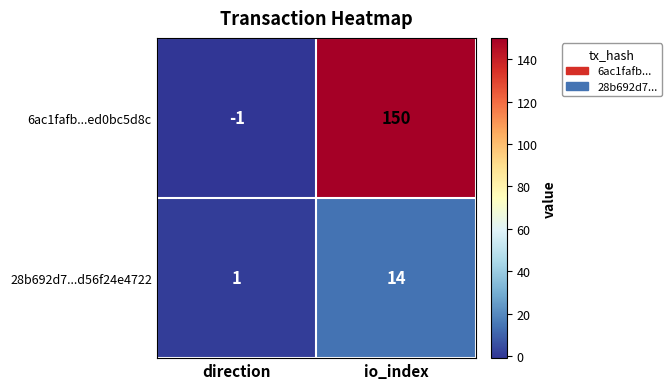

What is the difference between the highest and lowest values at io_index?

136